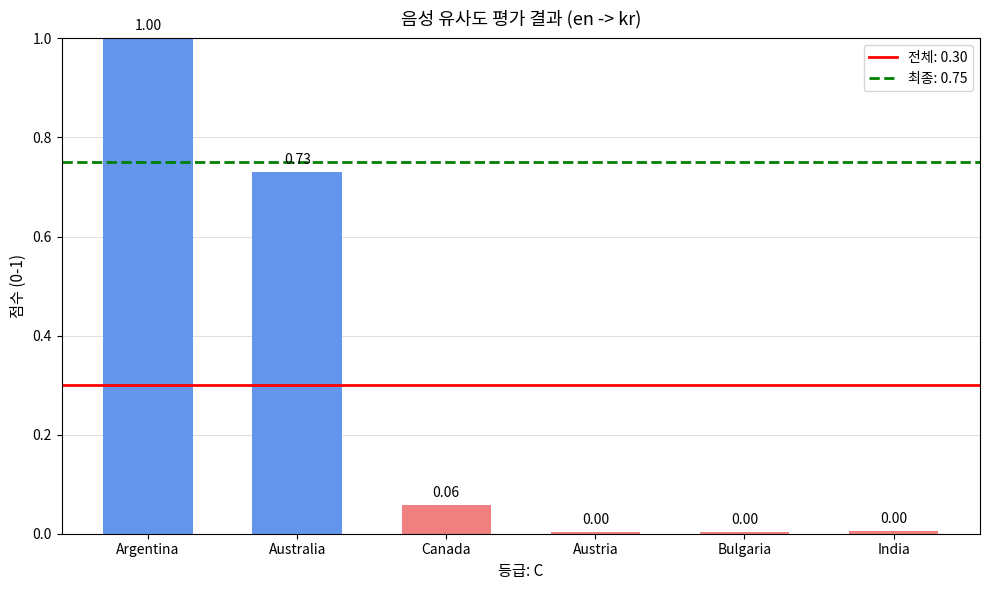

What is the maximum value shown in the chart?

1.0